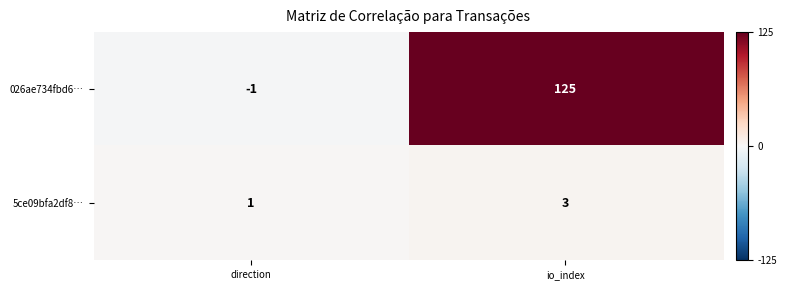

How many negative values does the 026ae734fbd6… series have?

1